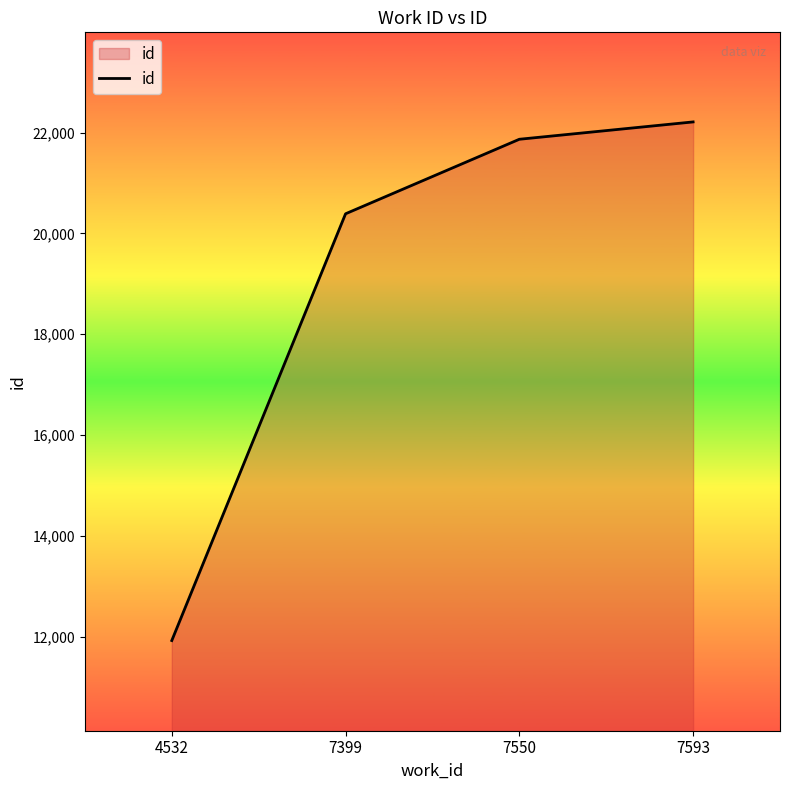

At which category does the chart reach its minimum across all series?

4532